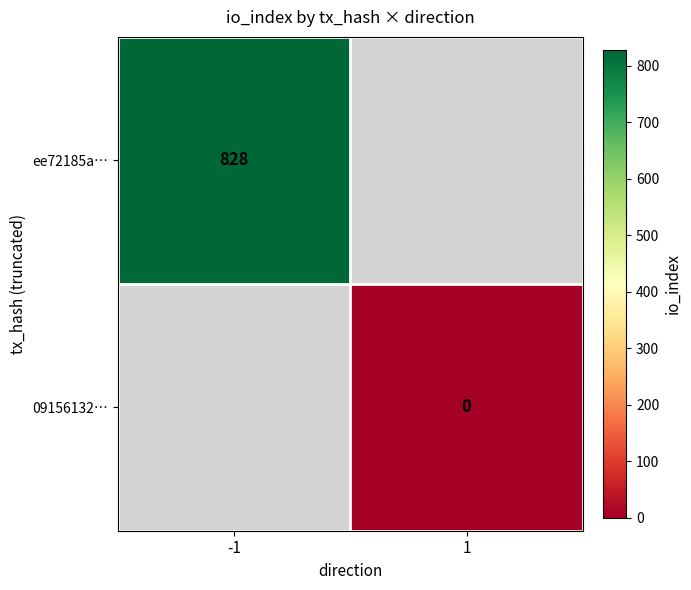

Is it true that ee72185a… equals 336 at -1?

False